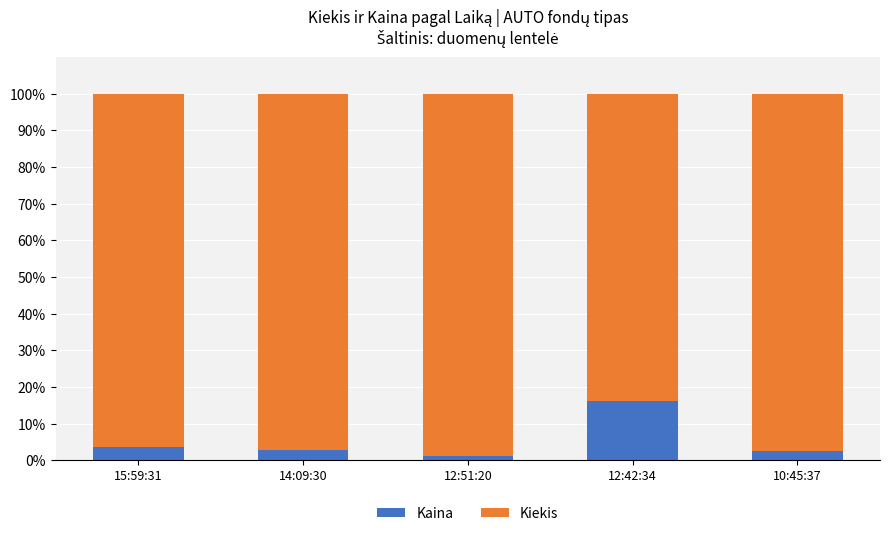

What is the highest value of the Kaina series?

16.2